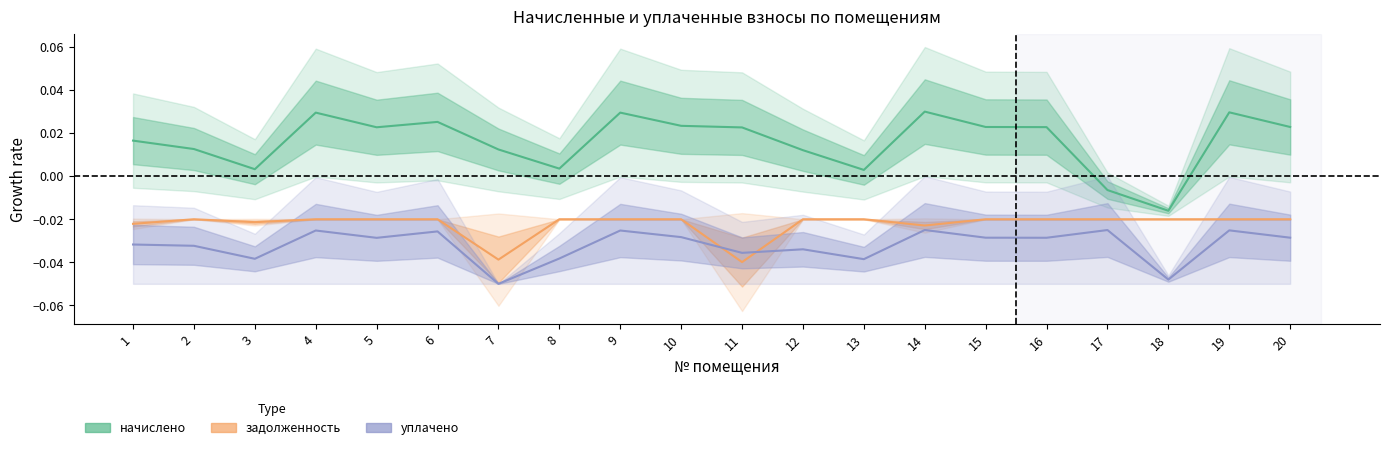

Is the value of уплачено at 10 greater than the value of начислено at 12?

No